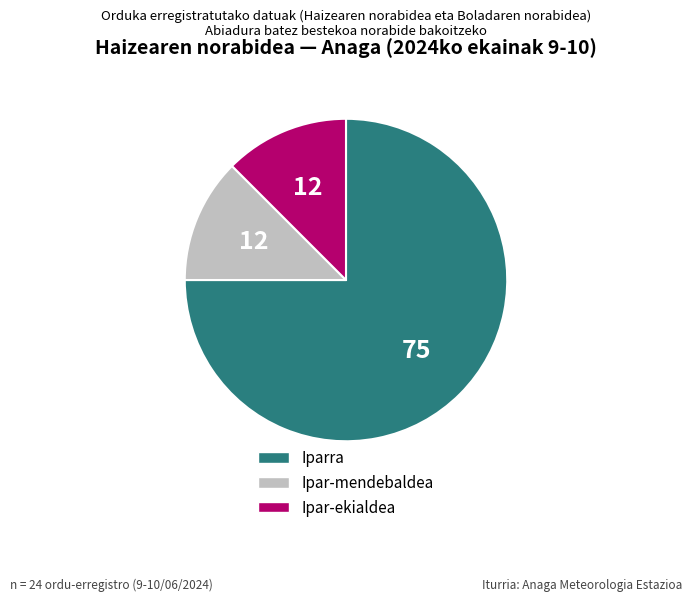

How many slices are in this pie chart?

3